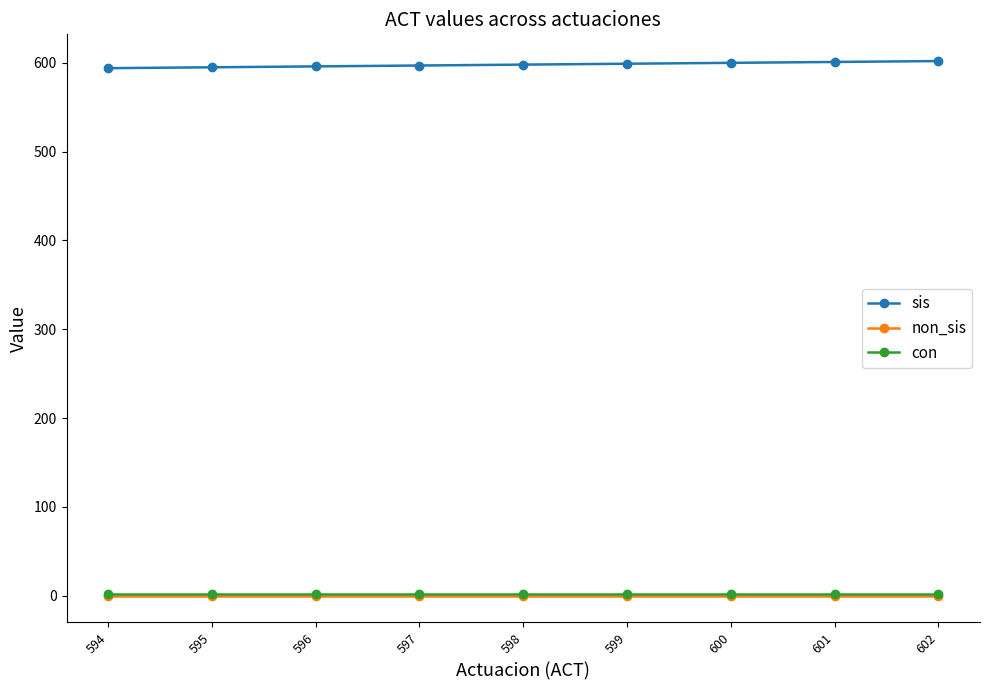

Is it true that sis equals 602 at 602?

True